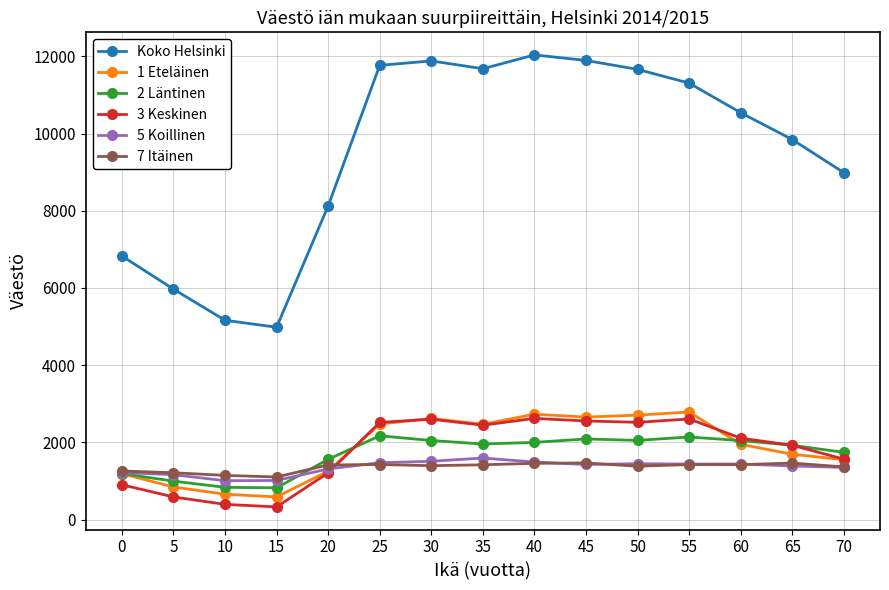

List the series in order of their peak value, highest first.

Koko Helsinki, 1 Eteläinen, 3 Keskinen, 2 Läntinen, 5 Koillinen, 7 Itäinen